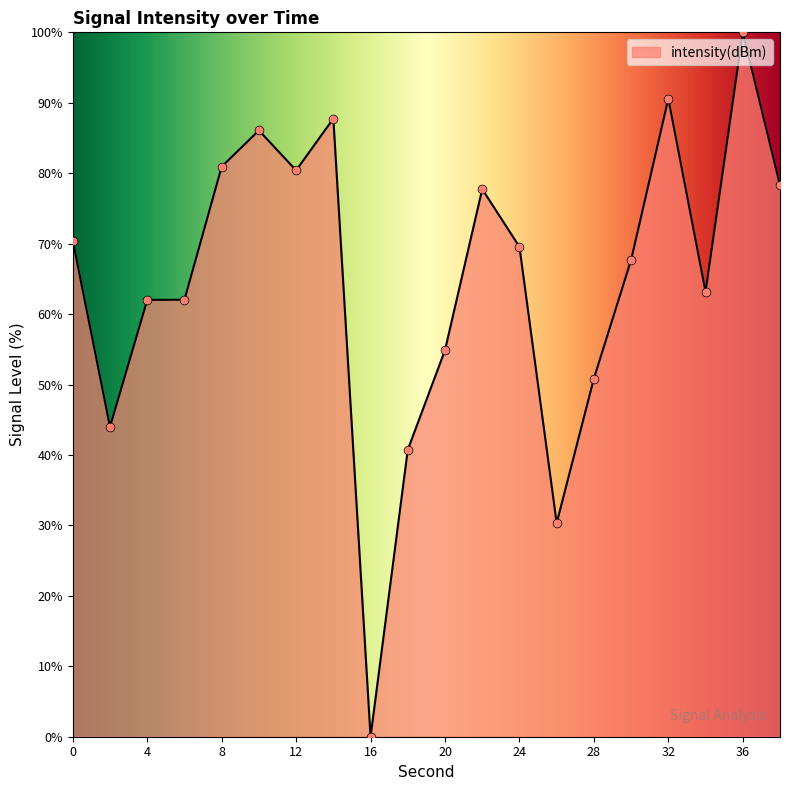

What is the difference between the maximum and minimum values?

100.0